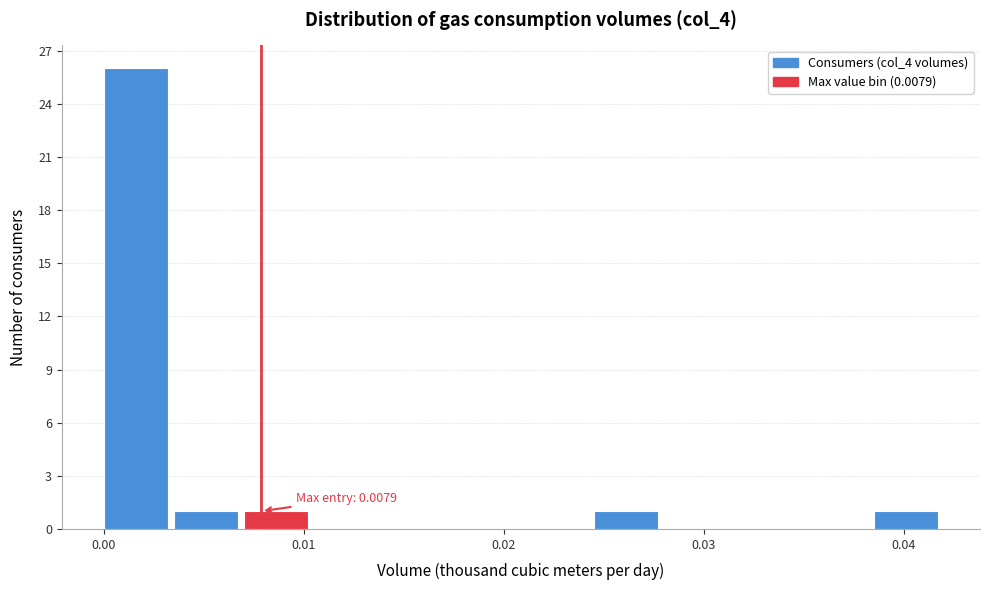

Around what value on the x-axis is the tallest bar? Give the approximate position of its centre, as read against the axis.

0.002